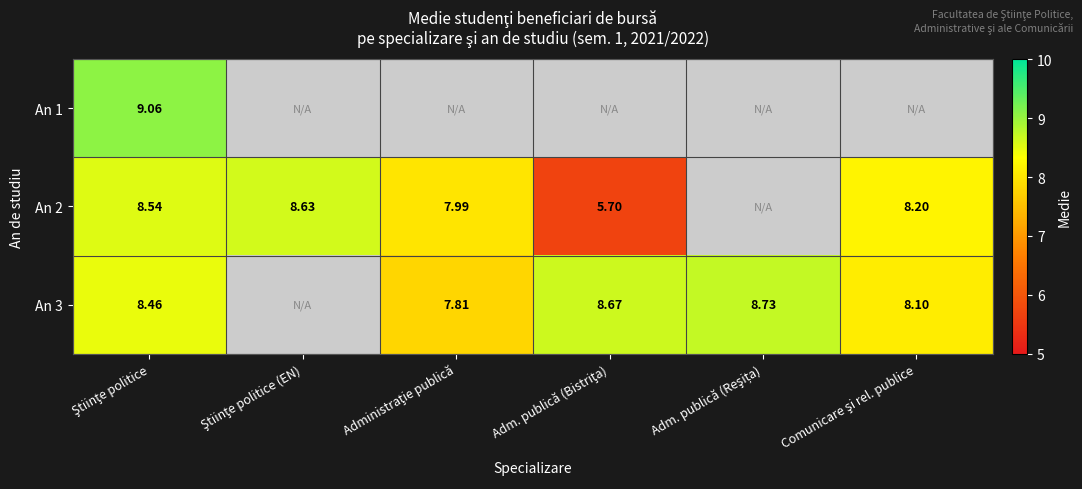

What is the highest value of the An 2 series?

8.6